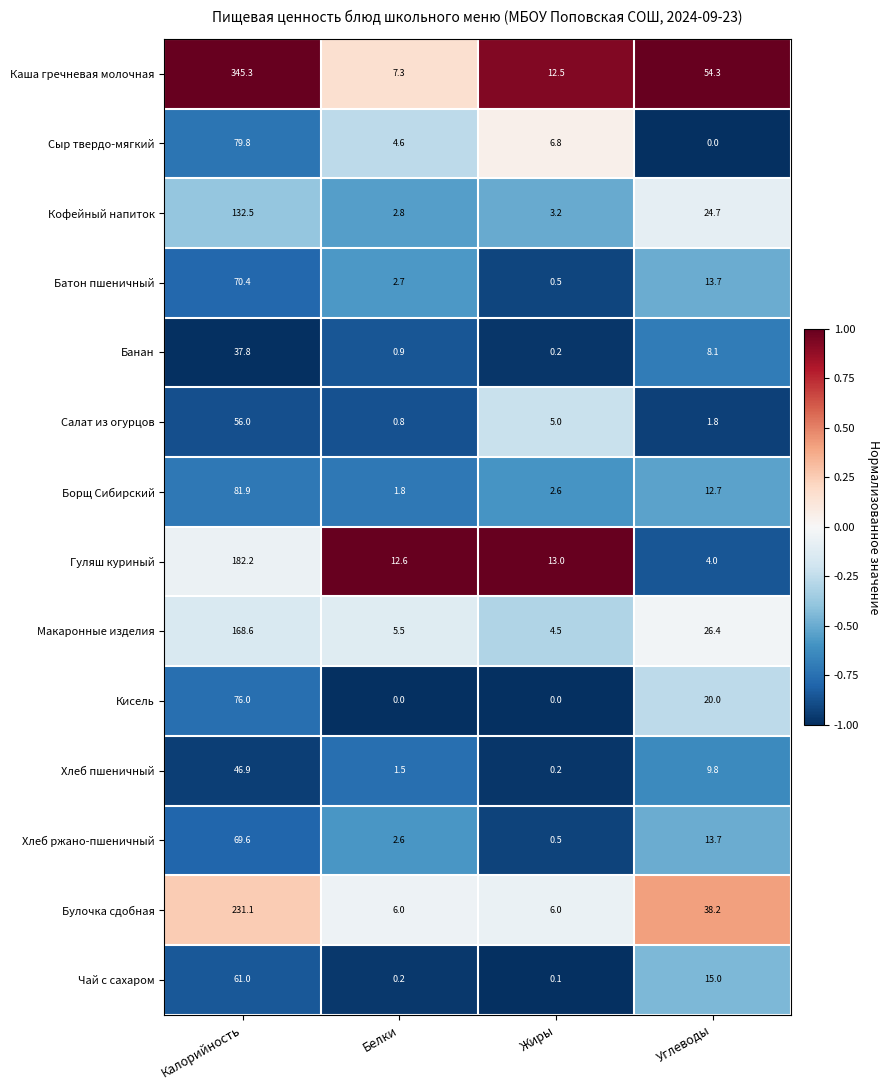

Which series has the largest range (max minus min)?

Каша гречневая молочная